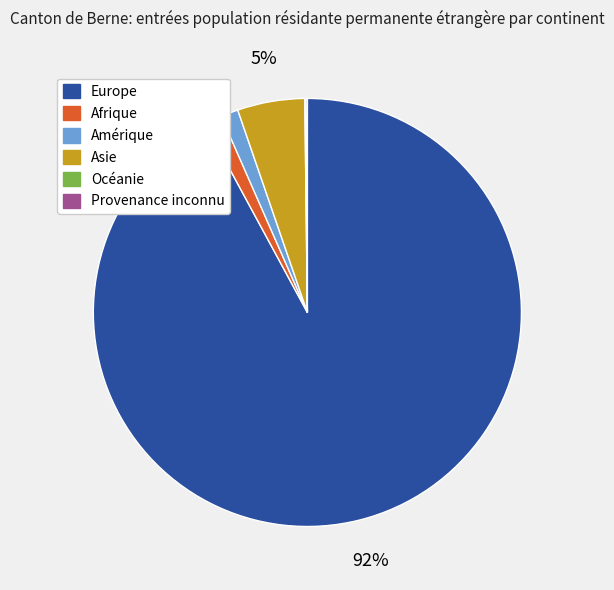

Between Asie and Amérique, which is larger?

Asie